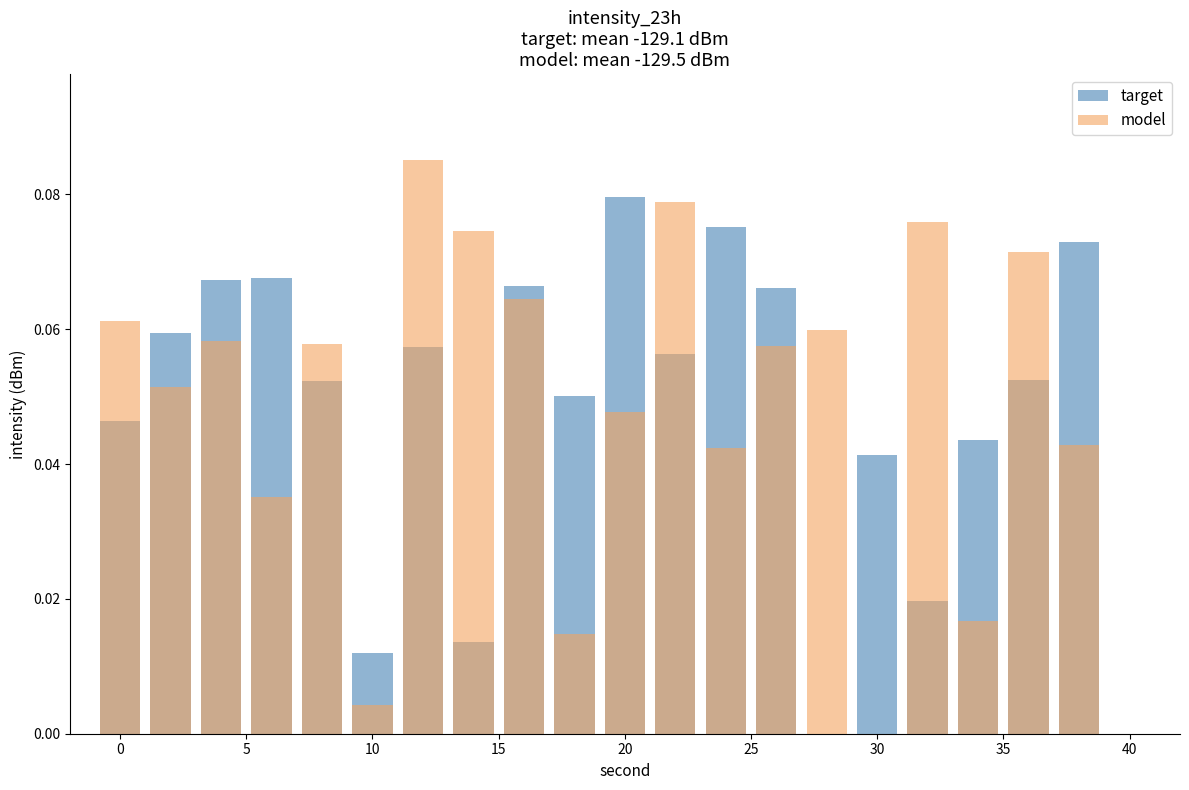

What is the greatest value displayed?

0.1